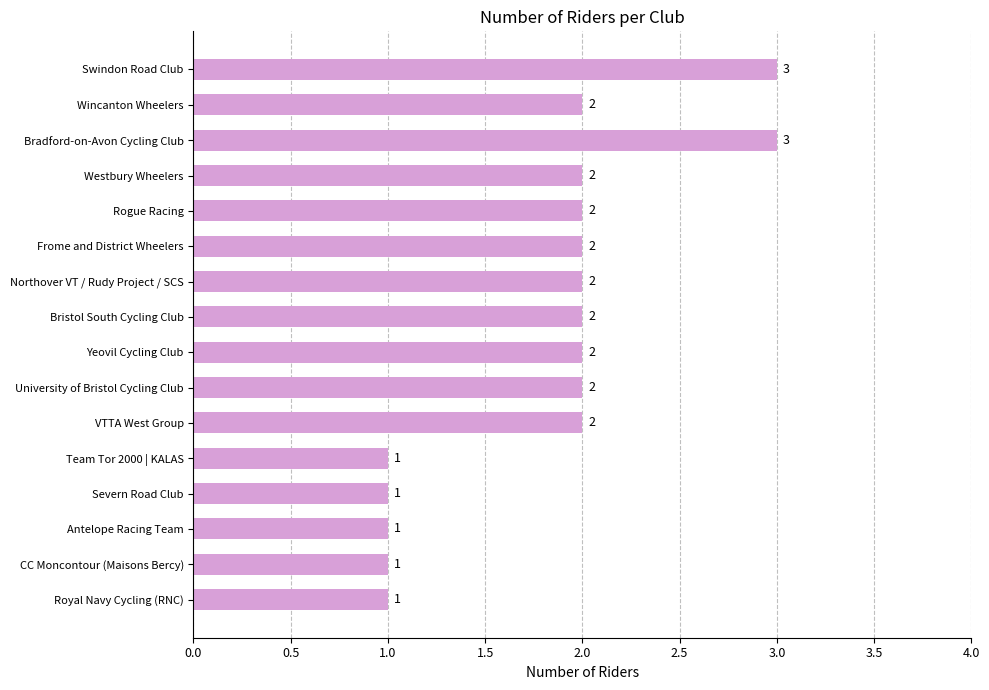

Approximately how many times larger is the value at VTTA West Group compared to Severn Road Club?

2.0